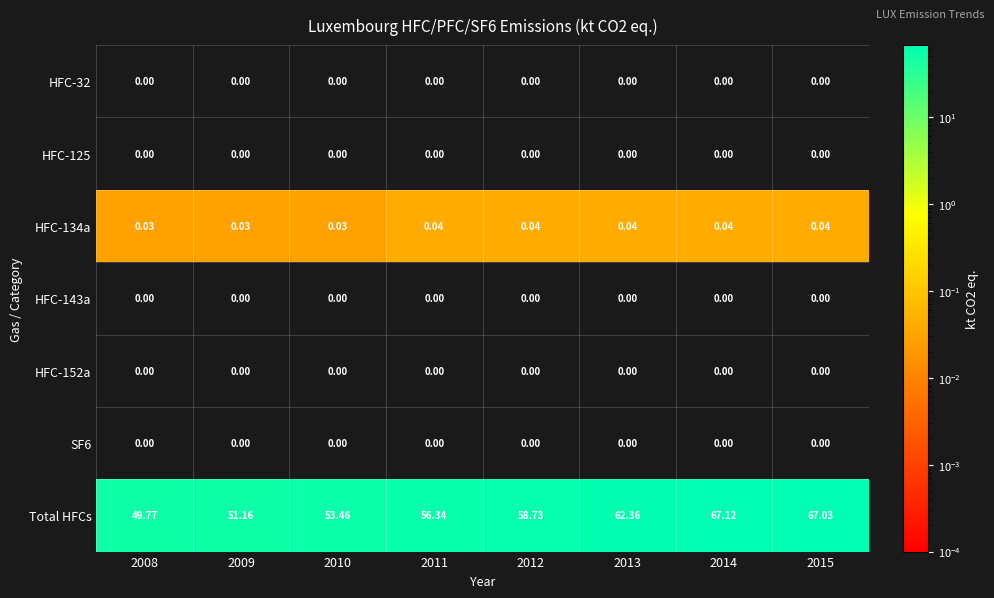

What is the difference between the highest and lowest values at 2013?

62.4